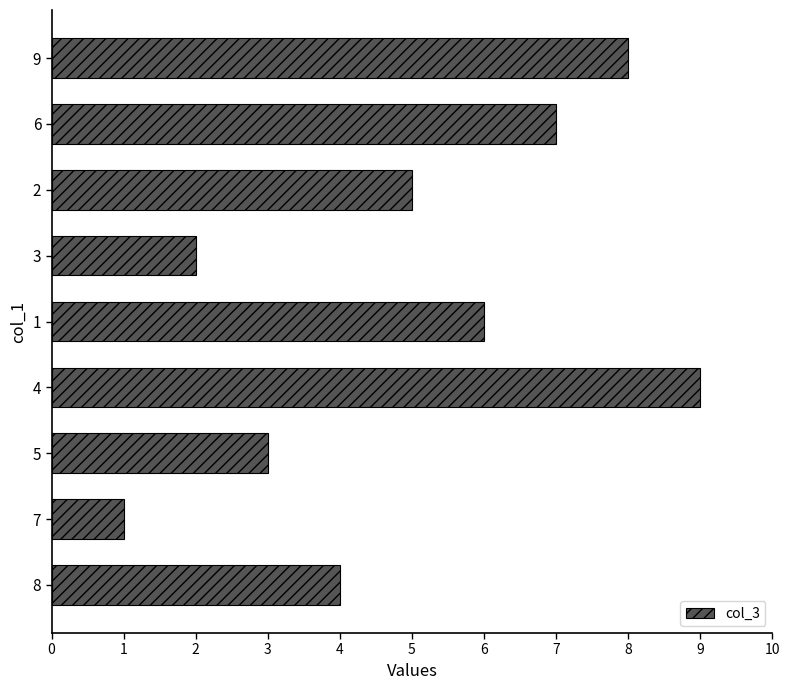

Which label corresponds to the smallest value in the chart?

7